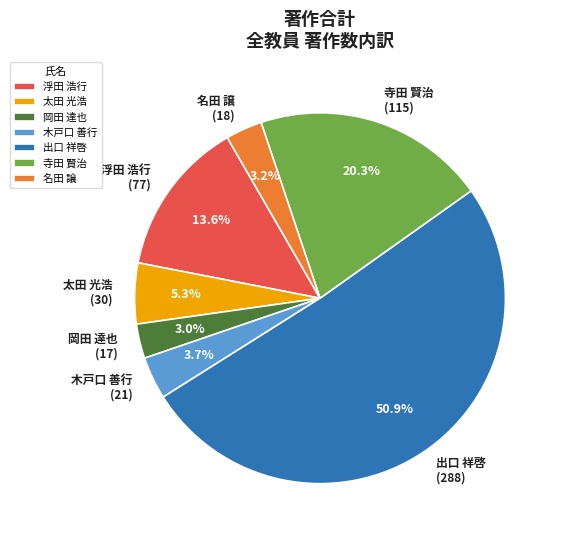

Is there any slice that represents more than half of the pie?

Yes